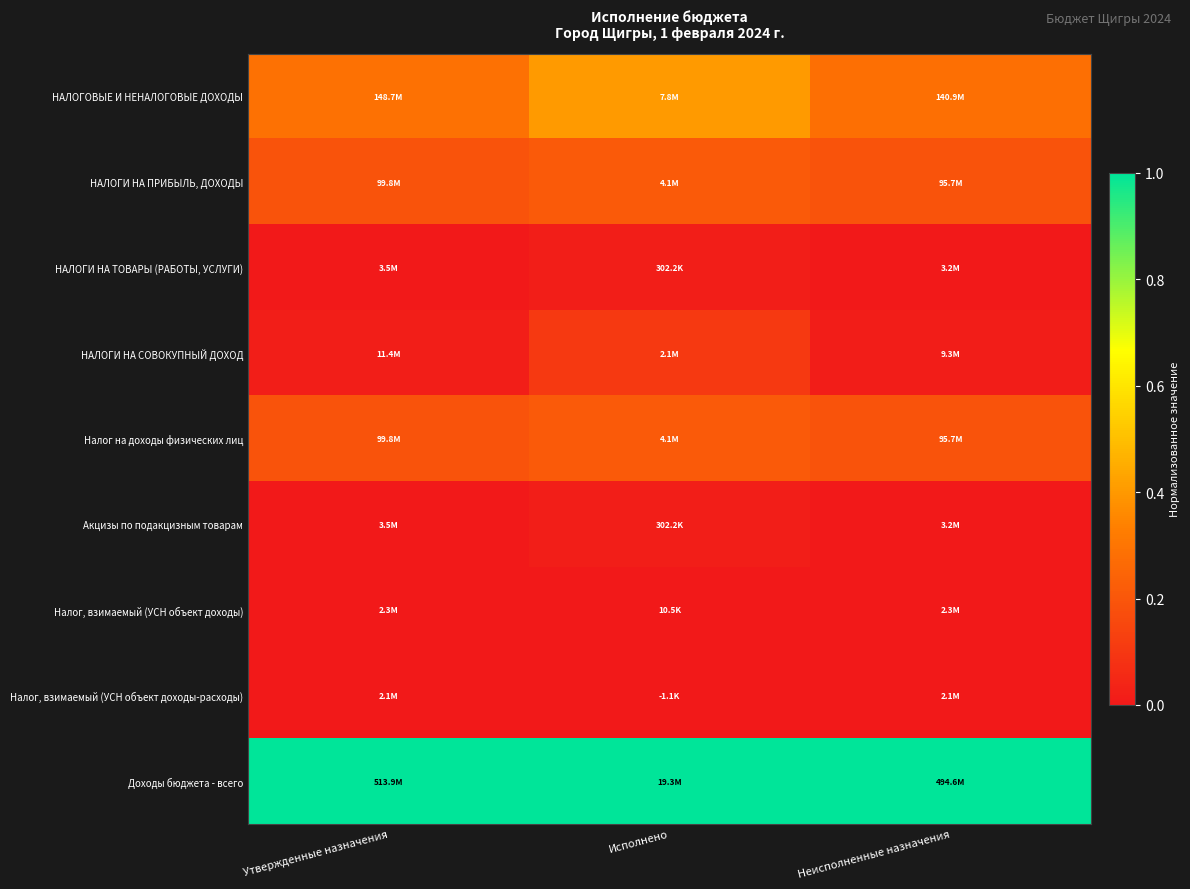

List the series in order of their peak value, lowest first.

Налог, взимаемый (УСН объект доходы-расходы), Налог, взимаемый (УСН объект доходы), НАЛОГИ НА ТОВАРЫ (РАБОТЫ, УСЛУГИ), Акцизы по подакцизным товарам, НАЛОГИ НА СОВОКУПНЫЙ ДОХОД, НАЛОГИ НА ПРИБЫЛЬ, ДОХОДЫ, Налог на доходы физических лиц, НАЛОГОВЫЕ И НЕНАЛОГОВЫЕ ДОХОДЫ, Доходы бюджета - всего